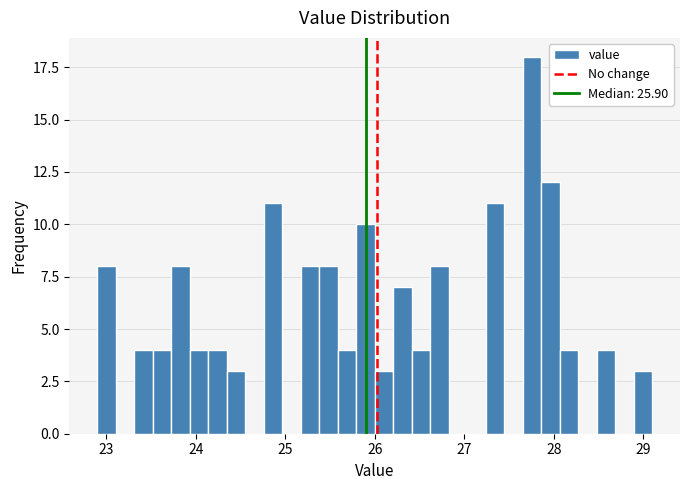

Around what value on the x-axis is the tallest bar? Give the approximate position of its centre, as read against the axis.

27.8